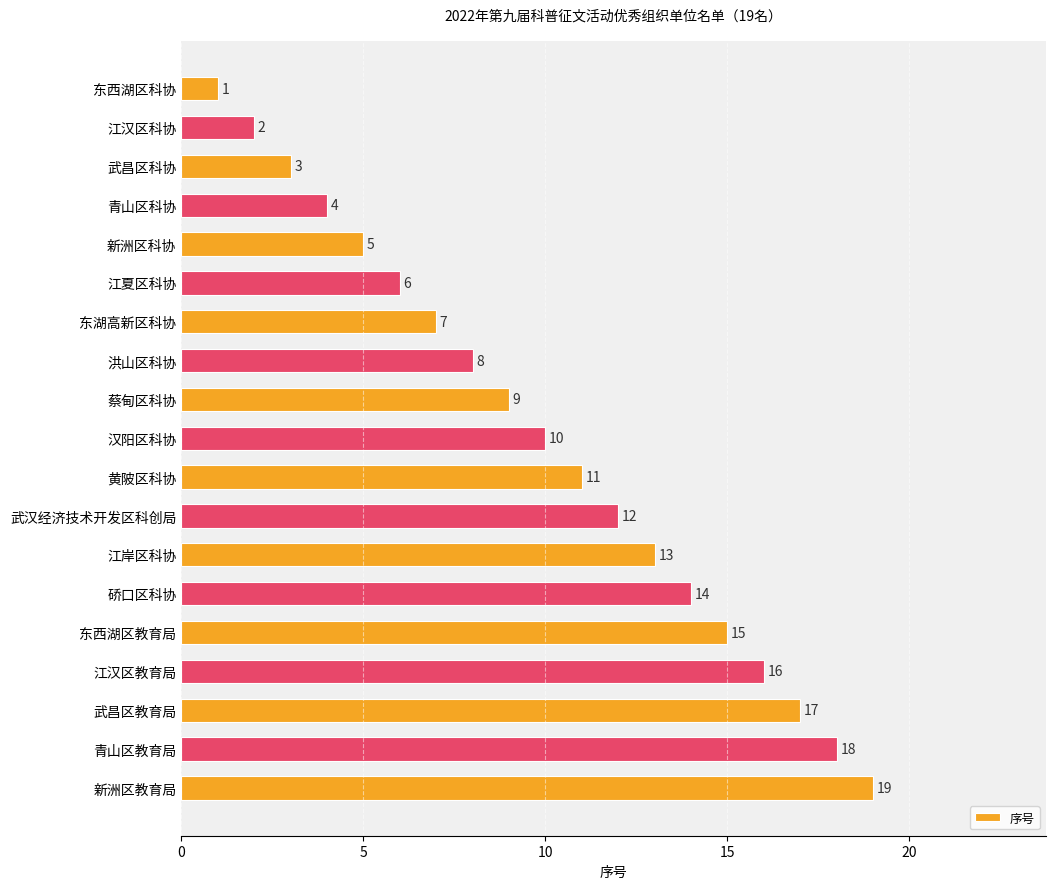

How many bars are there in total?

19